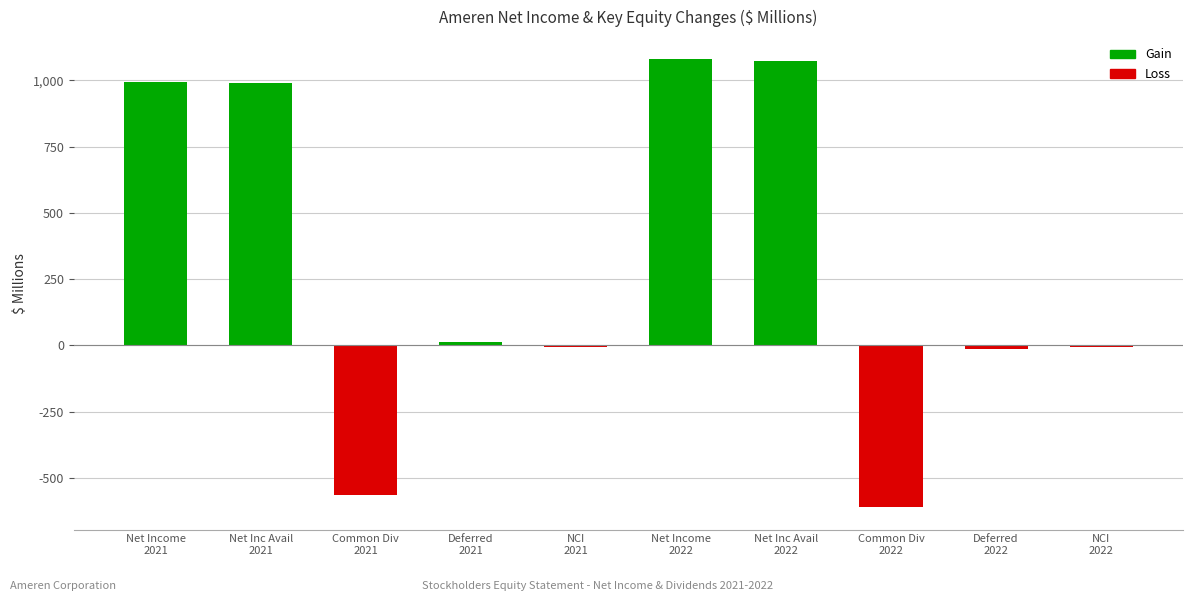

Which category has the lowest value across all series?

Common Div
2022